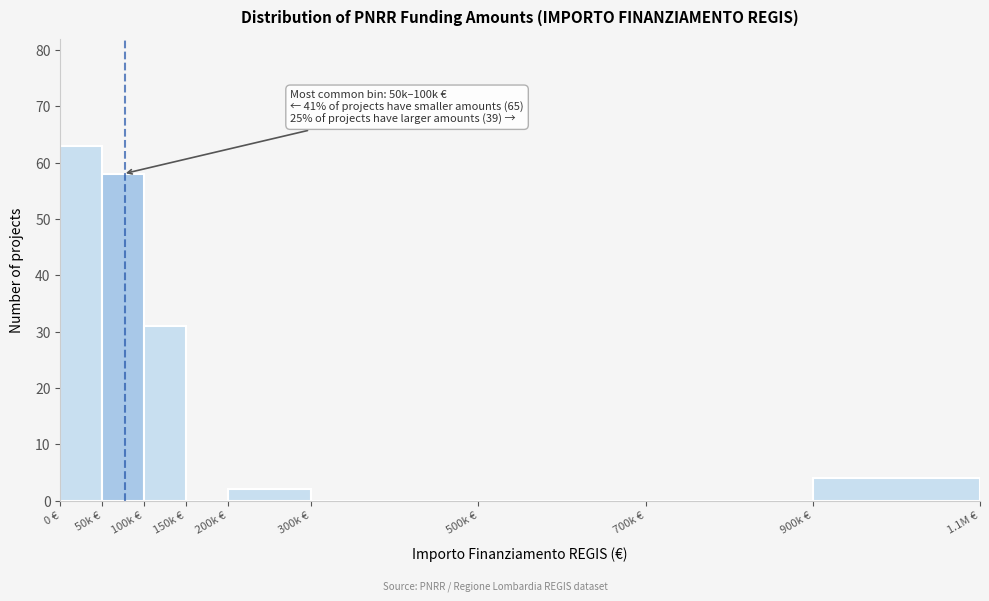

Reading left to right, extract all data points from this chart.

0 €=63	50k €=58	100k €=31	150k €=0	200k €=2	300k €=0	500k €=0	700k €=0	900k €=4